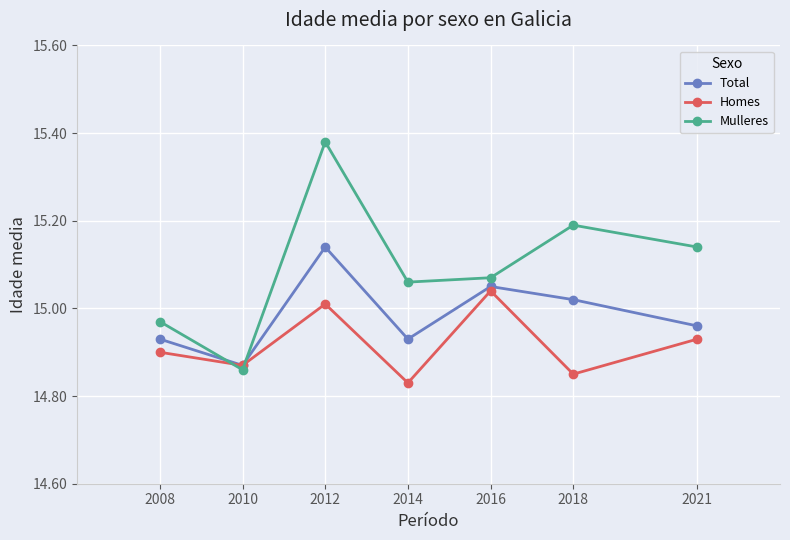

Which series has the largest total across all categories?

Mulleres